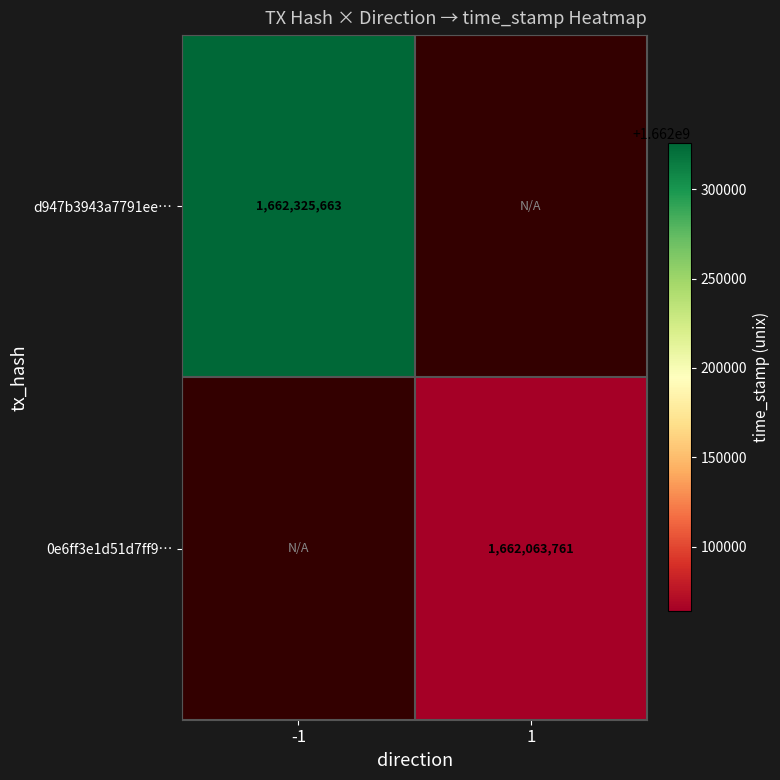

The 0e6ff3e1d51d7ff9… series shows 1662063761 at 1. True or false?

True